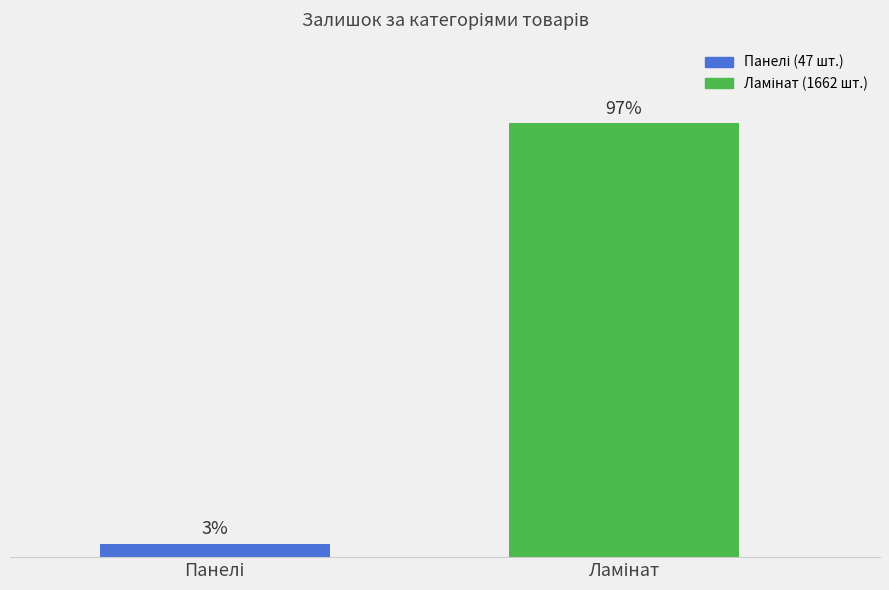

Read the value at Панелі, to the nearest 5.

5